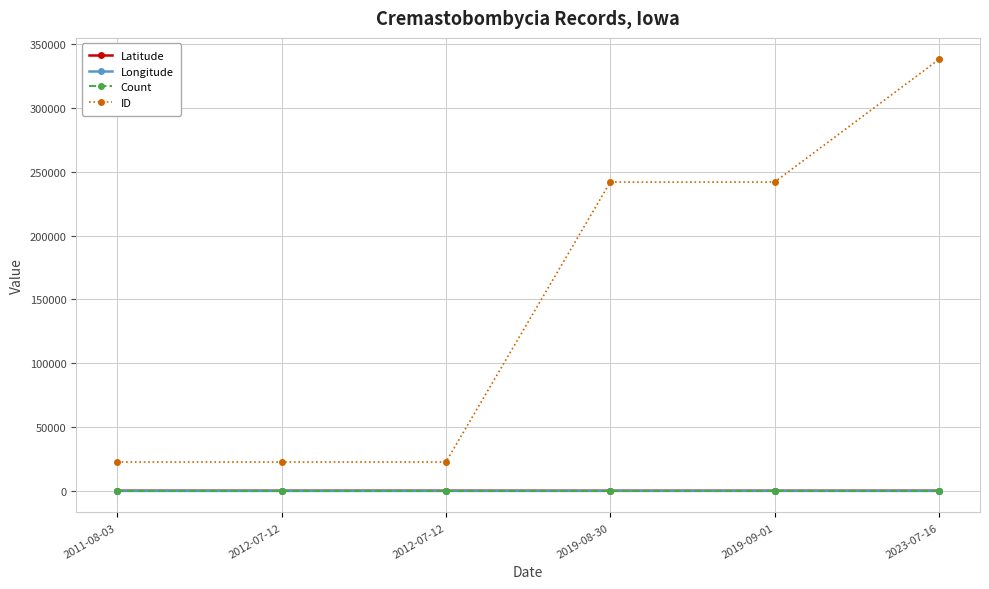

How many lines are shown in the chart?

4